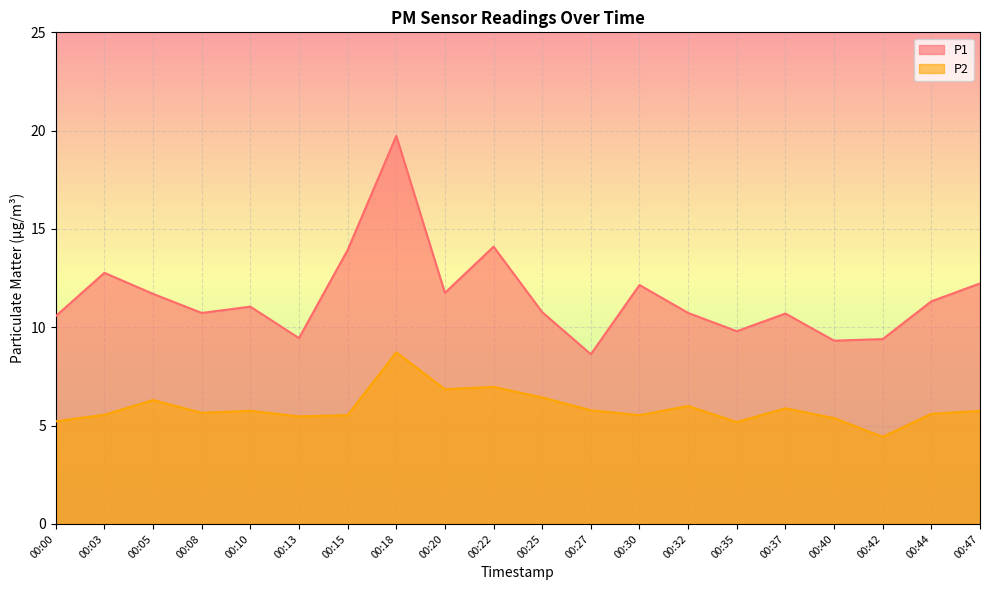

Where does the P2 series first go above 5?

00:00